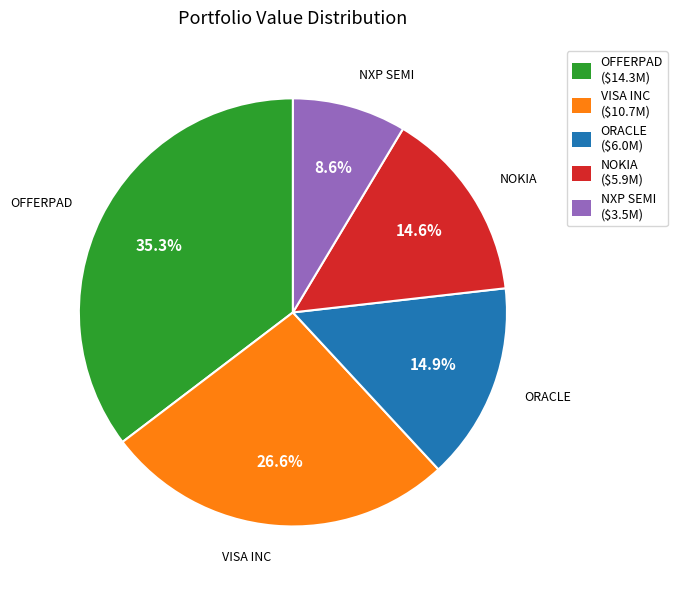

What is the smallest slice in the pie chart?

NXP SEMI ($3.5M)